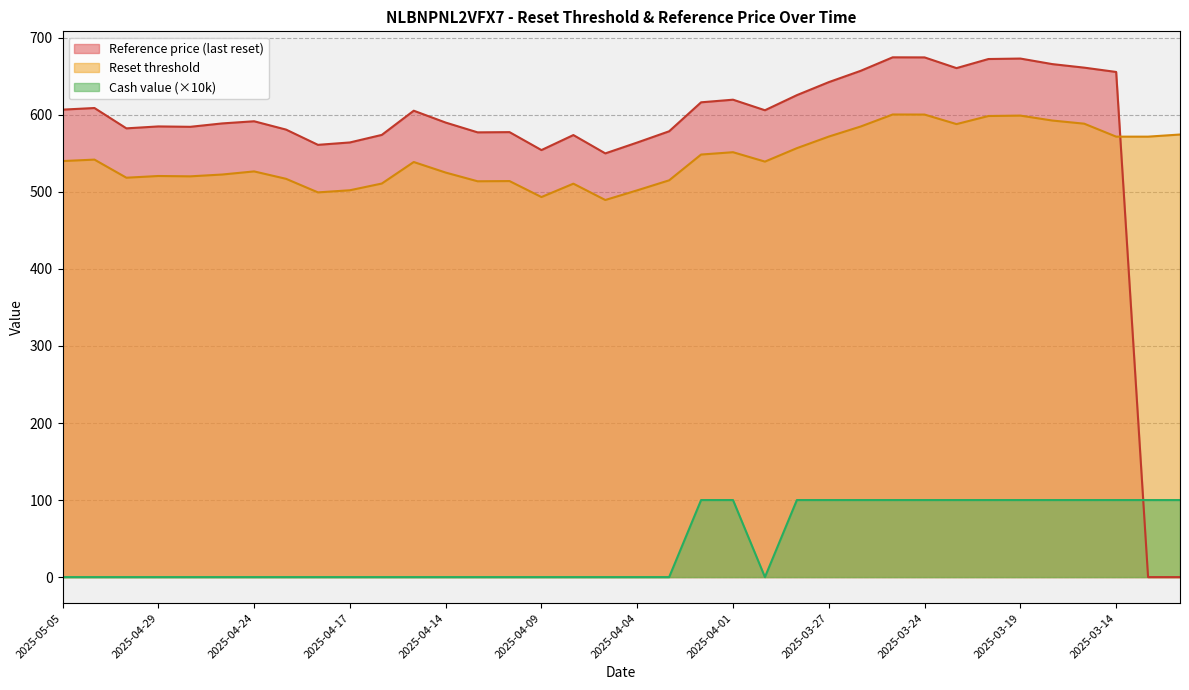

Is the value of Reset threshold at 2025-04-30 greater than the value of Reference price (last reset) at 2025-04-16?

No